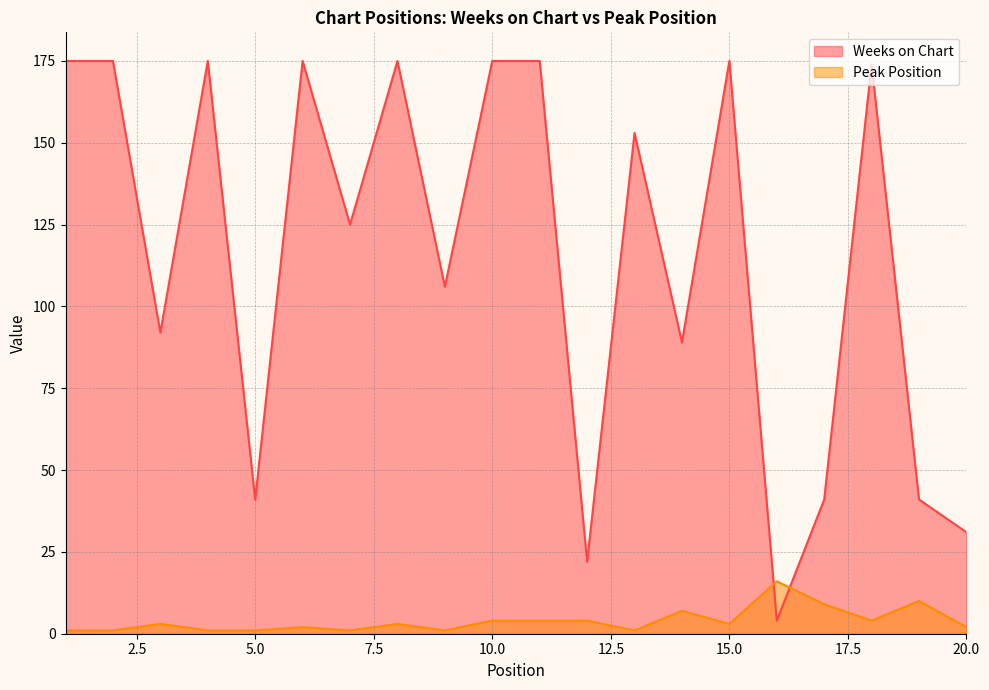

At which category does the chart reach its minimum across all series?

1